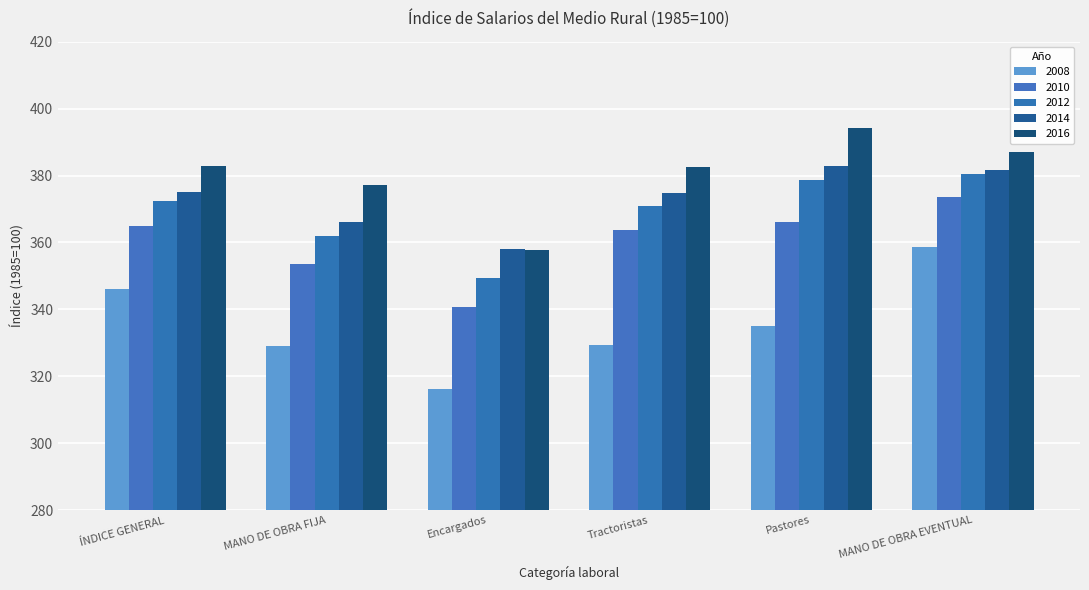

True or false: 2016 has a value of 387.1 at MANO DE OBRA EVENTUAL.

True